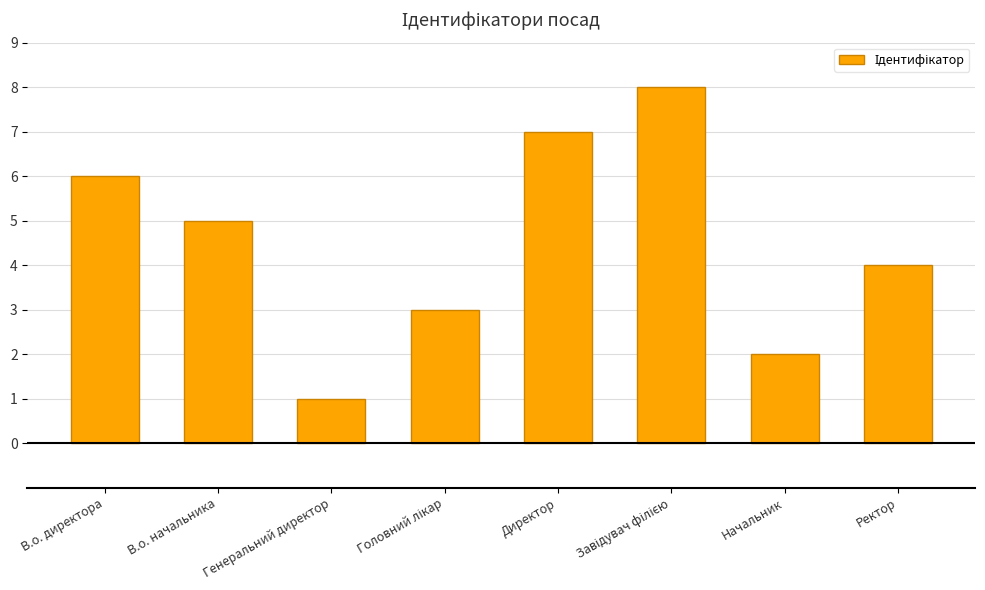

What position from the left is В.о. начальника?

2